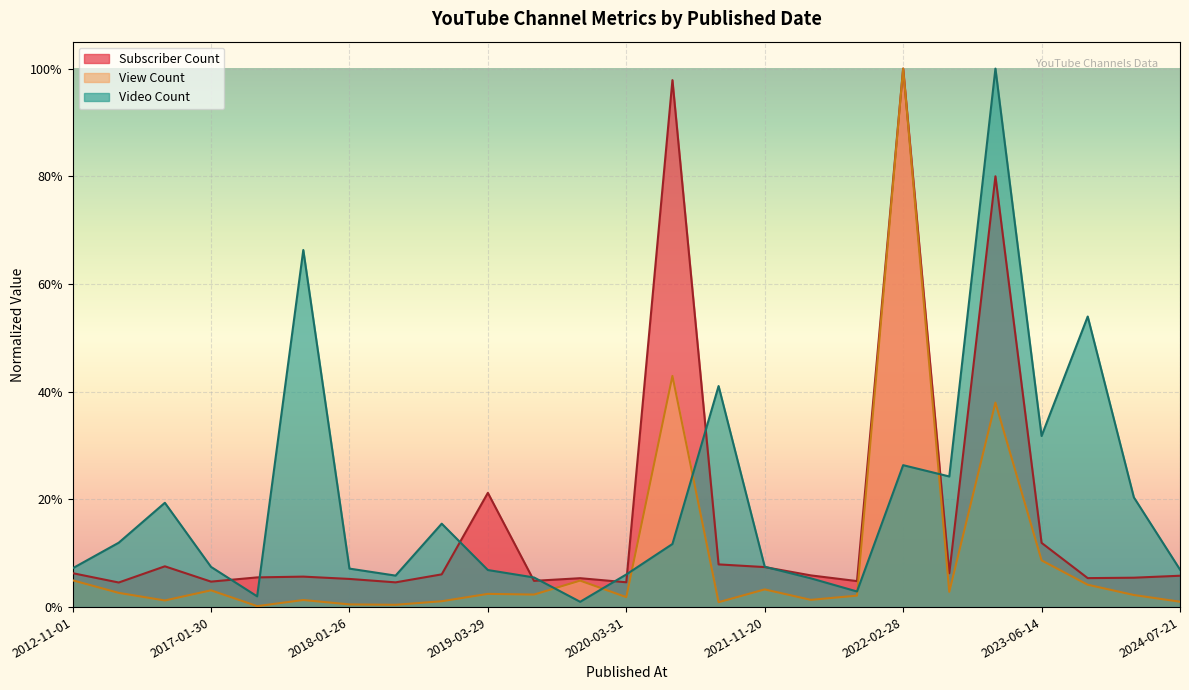

True or false: Subscriber Count and View Count cross at least once.

False